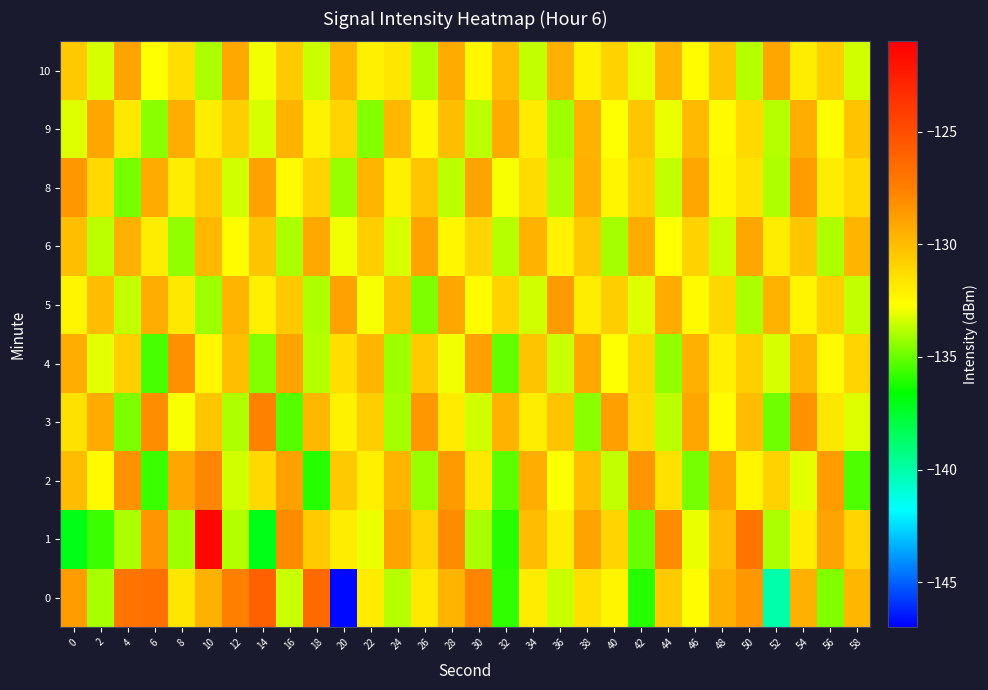

Reading left to right, list all the values displayed in this chart.

0: 0=-128.7	2=-134.0	4=-127.0	6=-126.7	8=-131.7	10=-129.6	12=-127.5	14=-126.0	16=-133.5	18=-126.5	20=-146.8	22=-131.9	24=-133.8	26=-131.8	28=-129.7	30=-127.7	32=-135.8	34=-132.0	36=-133.5	38=-131.4	40=-132.3	42=-136.0	44=-130.6	46=-132.5	48=-129.5	50=-128.5	52=-140.1	54=-129.6	56=-134.6	58=-129.8
1: 0=-137.0	2=-135.7	4=-134.0	6=-128.4	8=-134.2	10=-121.4	12=-133.9	14=-137.1	16=-128.0	18=-130.6	20=-132.0	22=-133.0	24=-129.0	26=-131.0	28=-128.0	30=-134.0	32=-136.0	34=-130.0	36=-132.0	38=-129.0	40=-131.0	42=-135.0	44=-128.0	46=-133.0	48=-130.0	50=-127.0	52=-134.0	54=-132.0	56=-129.0	58=-131.0
2: 0=-130.0	2=-132.5	4=-128.3	6=-135.7	8=-129.1	10=-127.8	12=-133.4	14=-131.2	16=-128.9	18=-136.0	20=-130.5	22=-132.1	24=-129.7	26=-134.3	28=-128.6	30=-131.8	32=-135.2	34=-129.4	36=-132.7	38=-130.1	40=-133.6	42=-128.4	44=-131.5	46=-134.8	48=-129.2	50=-132.3	52=-130.9	54=-133.1	56=-128.7	58=-135.4
3: 0=-131.5	2=-129.3	4=-134.7	6=-128.1	8=-132.8	10=-130.4	12=-133.9	14=-127.6	16=-135.3	18=-129.8	20=-132.2	22=-130.7	24=-134.1	26=-128.5	28=-131.9	30=-133.4	32=-129.6	34=-132.0	36=-130.3	38=-134.5	40=-128.8	42=-131.3	44=-133.7	46=-129.1	48=-132.6	50=-130.0	52=-134.9	54=-128.3	56=-131.7	58=-133.2
4: 0=-129.4	2=-133.1	4=-130.8	6=-135.5	8=-128.2	10=-132.4	12=-130.1	14=-134.6	16=-129.0	18=-133.8	20=-131.4	22=-129.7	24=-134.2	26=-130.6	28=-132.9	30=-128.8	32=-135.1	34=-130.3	36=-133.5	38=-129.2	40=-132.7	42=-131.1	44=-134.4	46=-129.5	48=-132.1	50=-130.8	52=-133.3	54=-129.8	56=-132.5	58=-131.0
5: 0=-132.3	2=-130.0	4=-133.6	6=-129.4	8=-131.8	10=-134.2	12=-129.7	14=-132.1	16=-130.5	18=-133.9	20=-128.9	22=-132.8	24=-130.2	26=-134.7	28=-129.1	30=-132.6	32=-130.9	34=-133.4	36=-128.6	38=-132.0	40=-130.7	42=-133.2	44=-129.3	46=-132.5	48=-131.1	50=-134.0	52=-129.6	54=-132.3	56=-130.8	58=-133.6
6: 0=-130.1	2=-133.7	4=-129.5	6=-132.0	8=-134.4	10=-129.8	12=-132.6	14=-130.3	16=-134.0	18=-129.2	20=-132.9	22=-130.7	24=-133.3	26=-129.0	28=-132.4	30=-131.0	32=-133.8	34=-129.6	36=-132.2	38=-130.5	40=-134.1	42=-129.3	44=-132.7	46=-130.9	48=-133.5	50=-129.1	52=-132.0	54=-130.4	56=-133.9	58=-129.7
8: 0=-128.5	2=-131.2	4=-134.8	6=-129.3	8=-132.0	10=-130.6	12=-133.4	14=-128.9	16=-132.5	18=-131.0	20=-134.3	22=-129.7	24=-132.1	26=-130.4	28=-133.7	30=-129.0	32=-132.8	34=-131.3	36=-134.0	38=-129.5	40=-132.3	42=-130.8	44=-133.6	46=-129.1	48=-132.4	50=-131.6	52=-133.9	54=-128.7	56=-132.0	58=-131.2
9: 0=-133.2	2=-129.1	4=-131.8	6=-134.5	8=-129.4	10=-132.0	12=-130.7	14=-133.3	16=-129.6	18=-132.2	20=-131.0	22=-134.6	24=-129.8	26=-132.4	28=-130.1	30=-133.7	32=-129.3	34=-131.9	36=-134.2	38=-129.6	40=-132.7	42=-130.4	44=-133.0	46=-129.9	48=-132.5	50=-131.2	52=-133.8	54=-129.4	56=-132.6	58=-130.3
10: 0=-130.5	2=-133.3	4=-129.0	6=-132.7	8=-131.4	10=-134.0	12=-129.2	14=-132.9	16=-130.6	18=-133.5	20=-129.8	22=-132.1	24=-131.7	26=-133.9	28=-129.3	30=-132.4	32=-130.0	34=-133.6	36=-129.5	38=-132.2	40=-130.9	42=-133.1	44=-129.7	46=-132.6	48=-130.3	50=-133.8	52=-129.1	54=-132.0	56=-130.7	58=-133.4